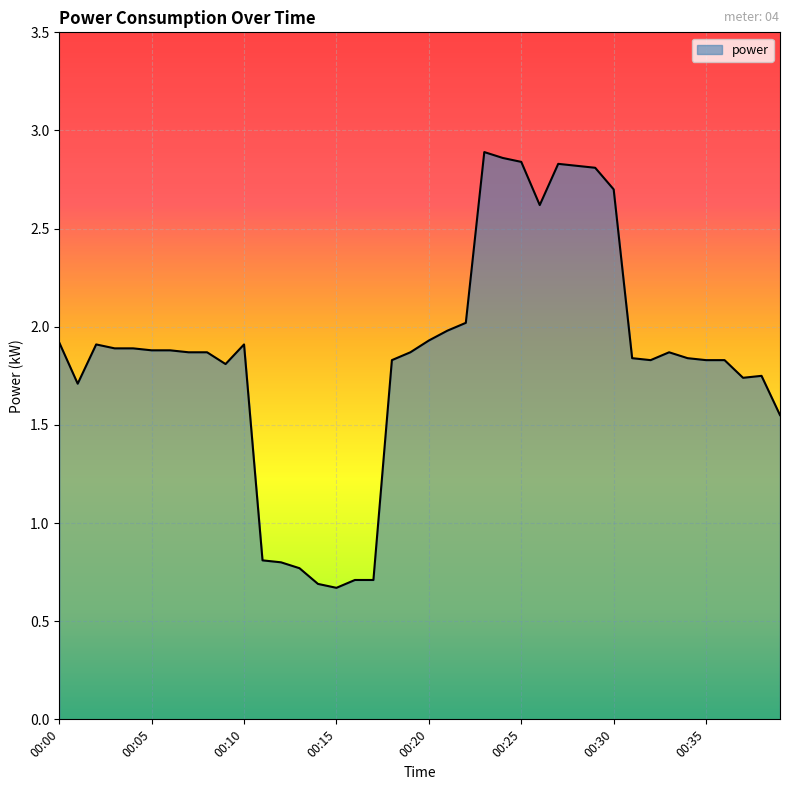

How many distinct data groups are displayed?

1